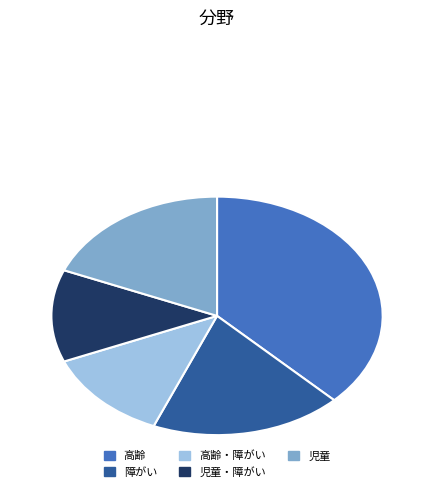

Which category has the biggest portion of the pie?

高齢